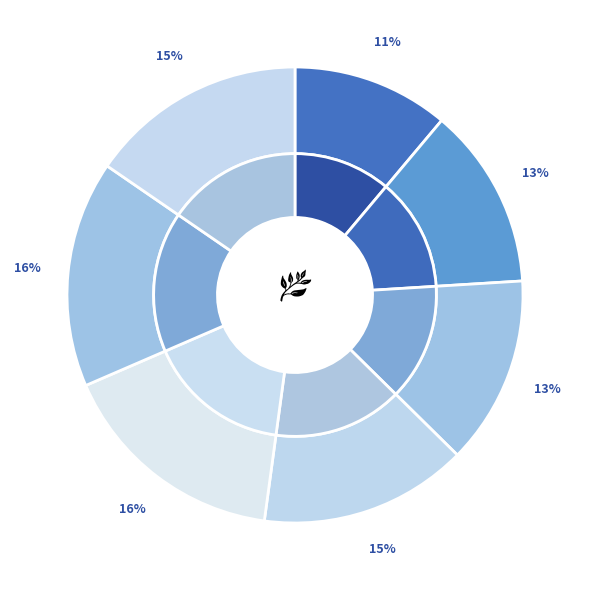

Combined, do 61.8 and 83.3 account for over 50%?

No